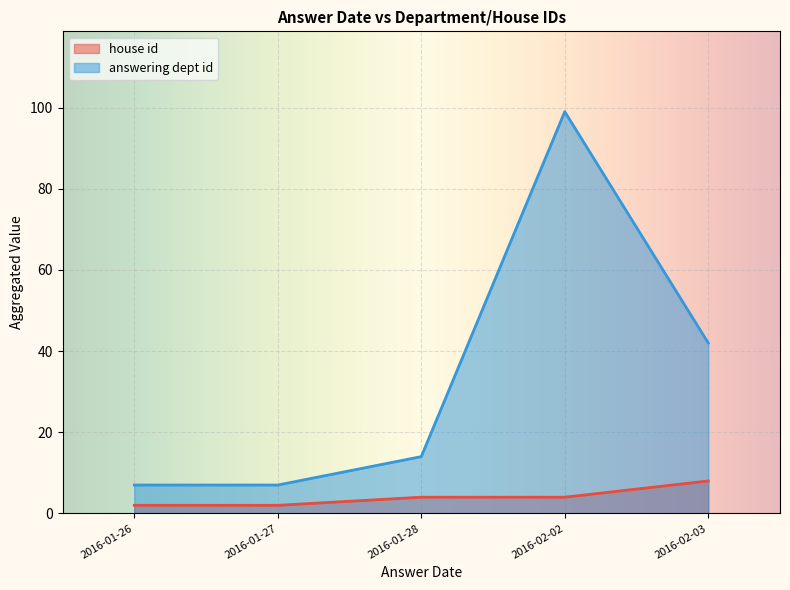

Is it true that answering dept id equals 2 at 2016-02-03?

False